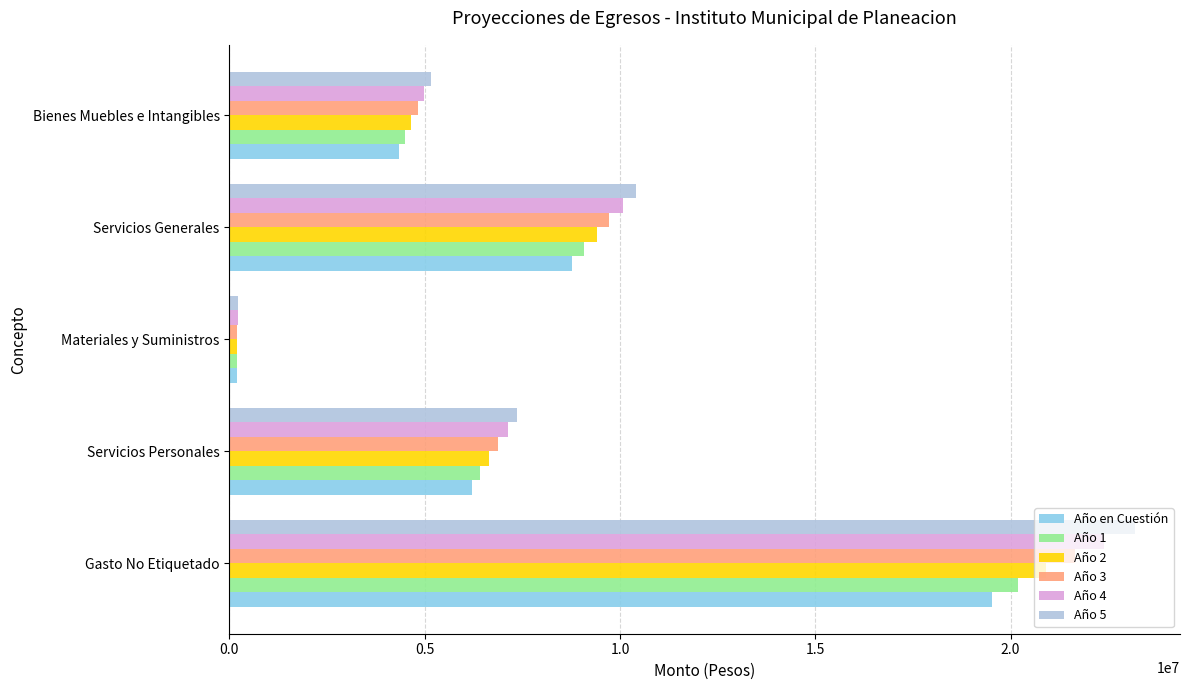

What is the maximum value shown in the chart?

23180290.4